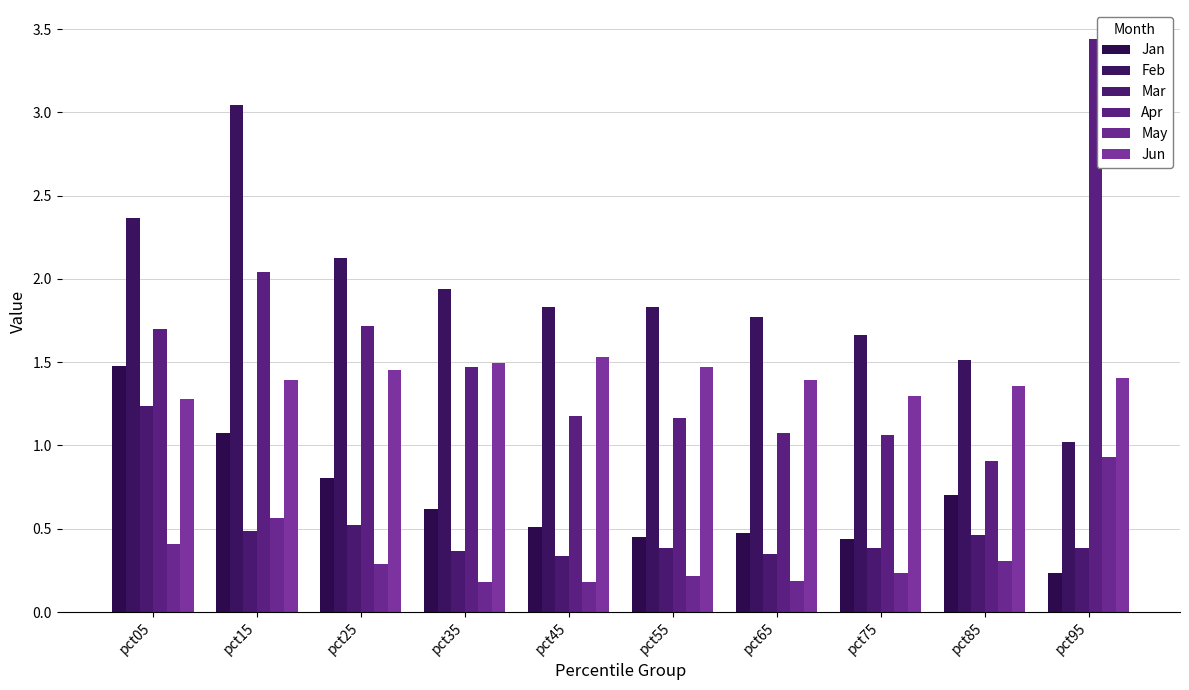

How many bars are there in each group?

6